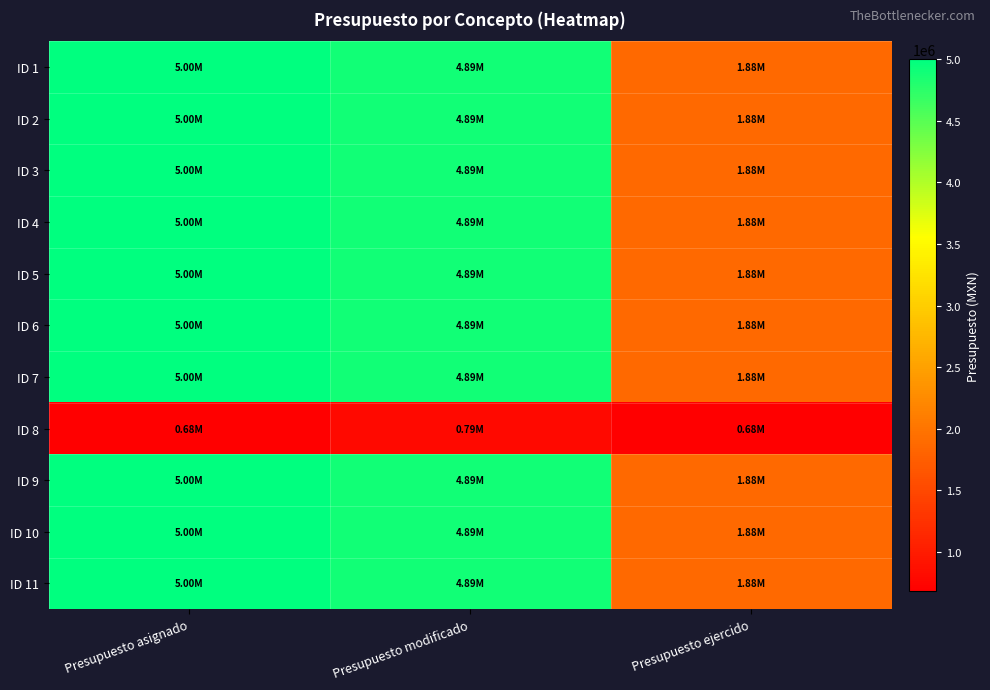

What is the total value across all series at Presupuesto ejercido?

19434380